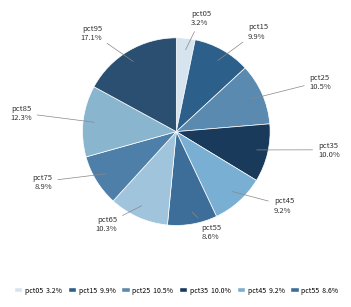

How much of the chart is everything except pct35?

90.0%